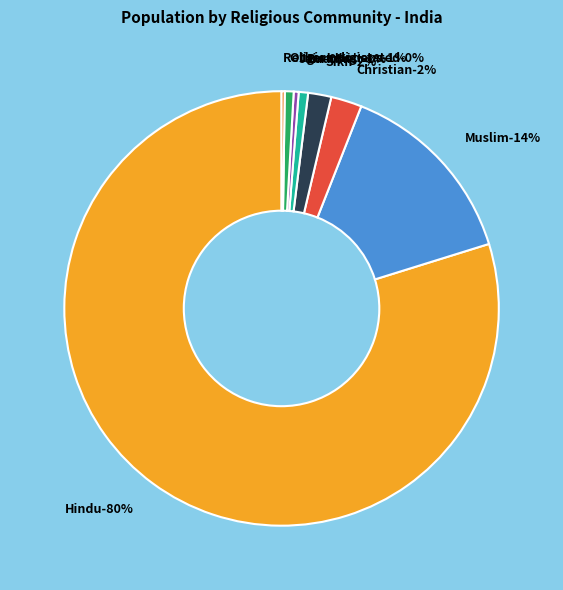

Which category has the smallest portion of the pie?

Religion not stated